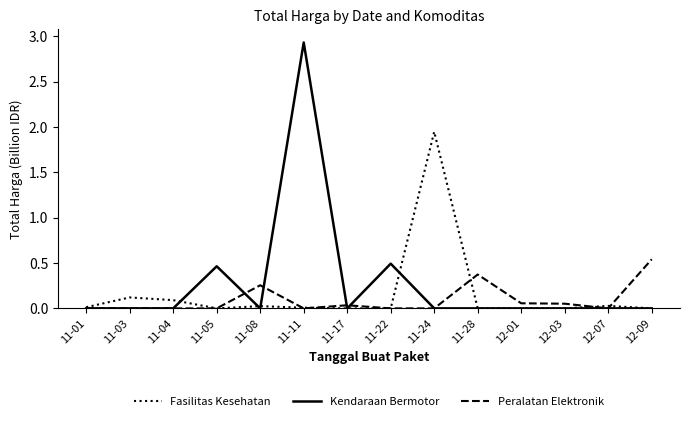

Which label corresponds to the largest value in the chart?

11-11